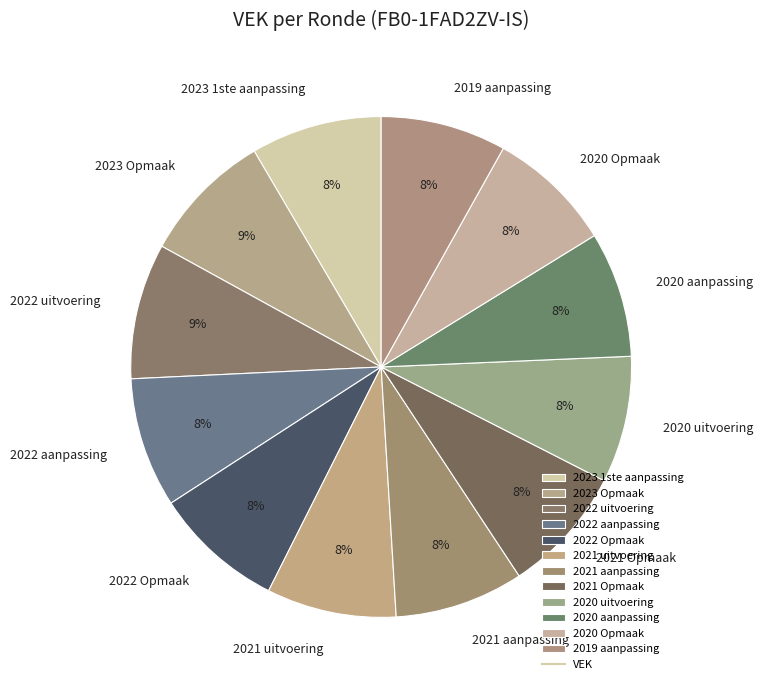

True or false: 2023 1ste aanpassing accounts for 8% of the total.

True